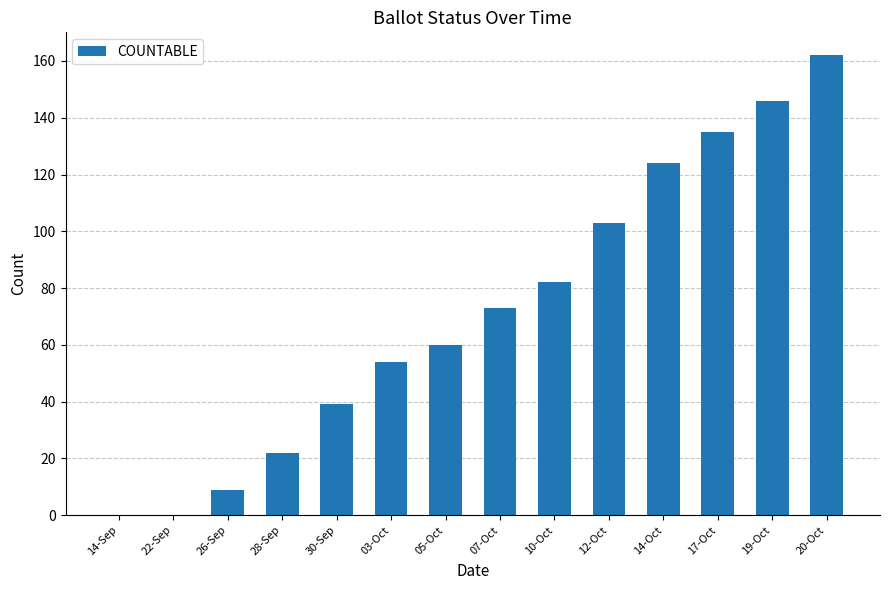

What value does the data have at 03-Oct, to the nearest 50?

50